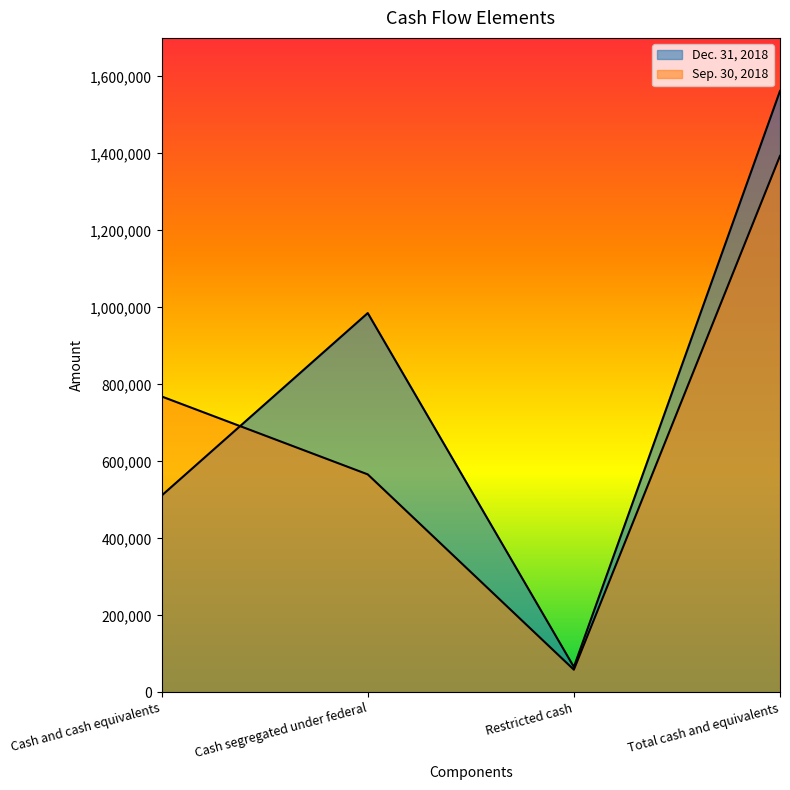

What is the sum of the Sep. 30, 2018 values at Cash and cash equivalents and Cash segregated under federal?

1334674